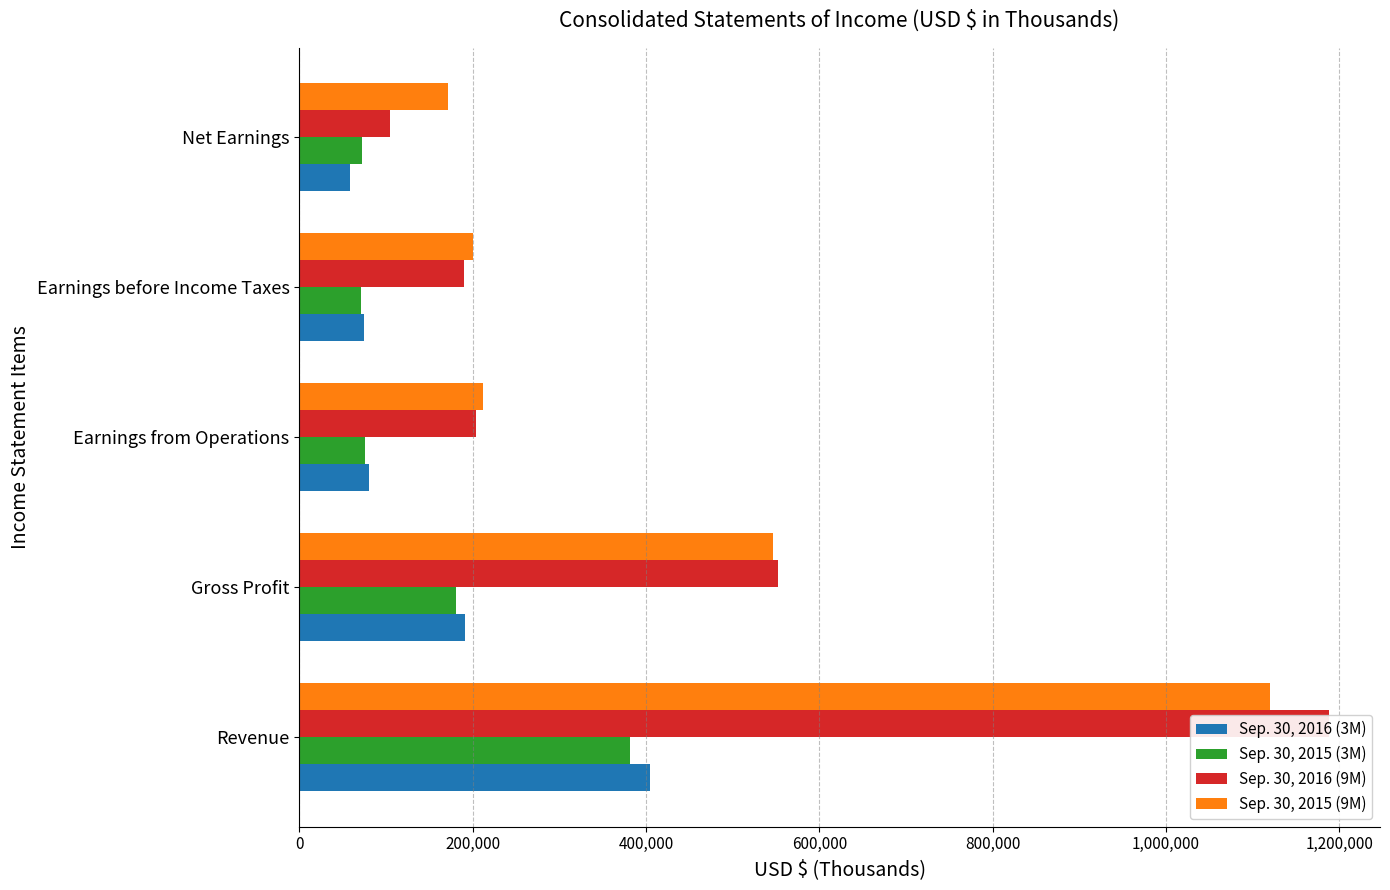

The Sep. 30, 2016 (3M) series shows 85678 at Revenue. True or false?

False